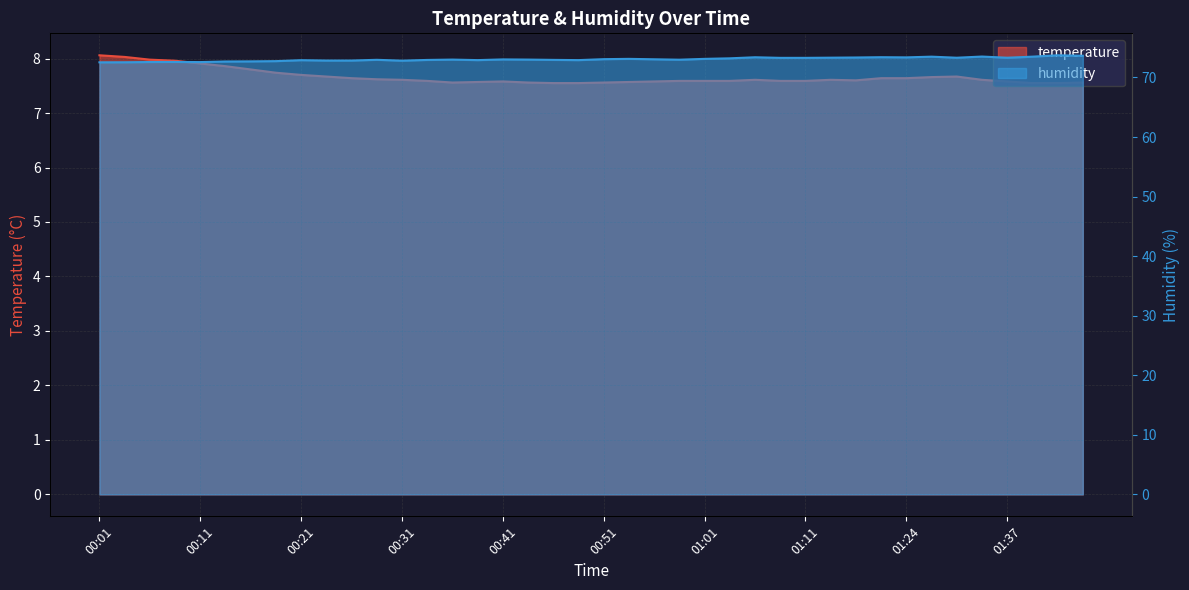

What position from the left is 01:08?

28